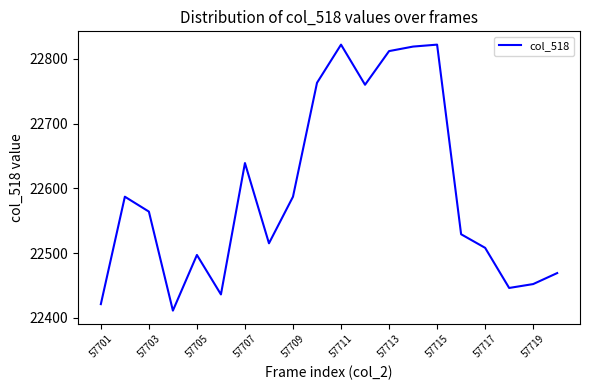

What is the minimum value shown in the chart?

22411